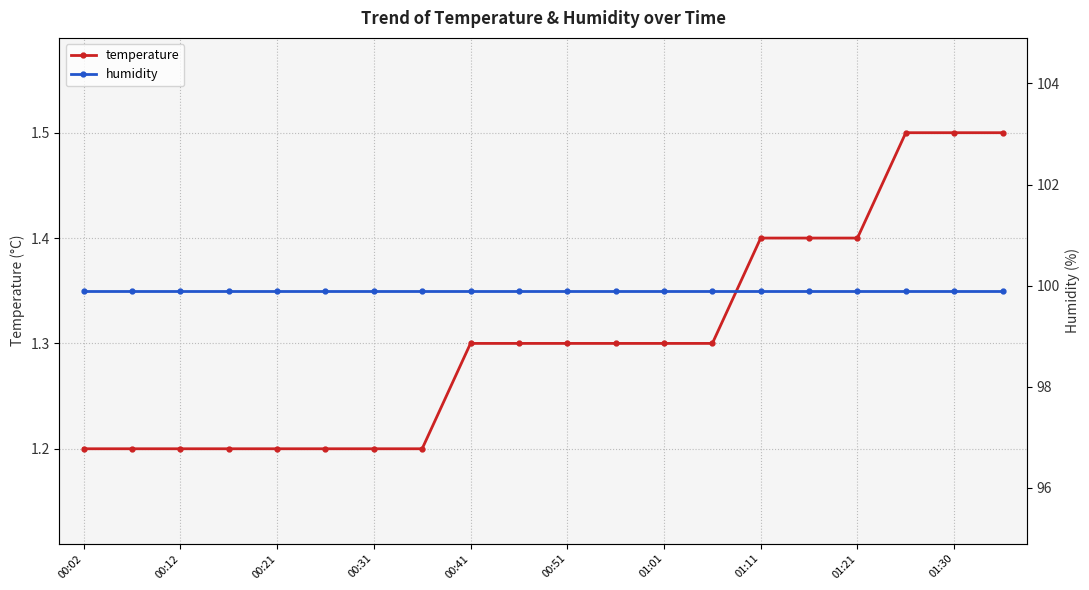

True or false: temperature and humidity cross at least once.

False